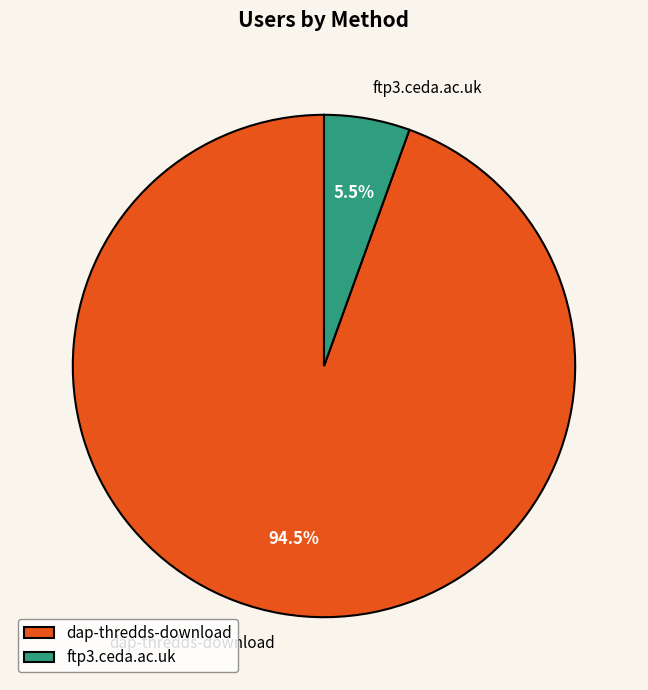

Rank the categories by value from highest to lowest.

dap-thredds-download, ftp3.ceda.ac.uk